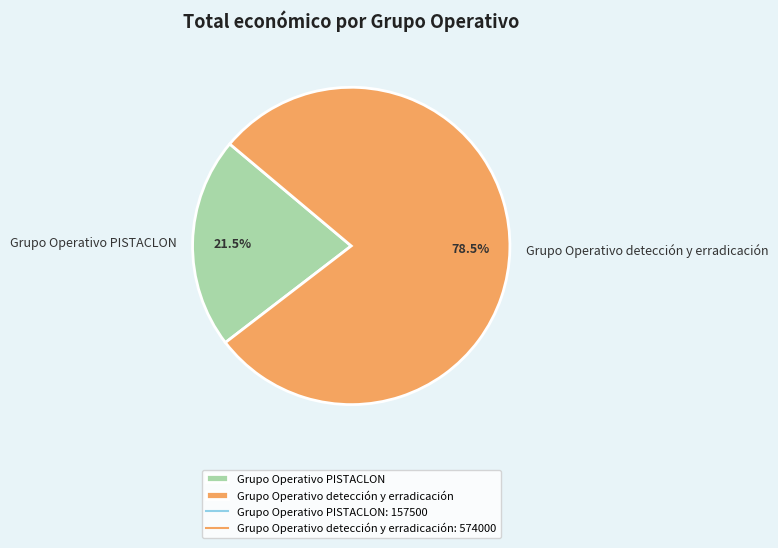

Is it true that Grupo Operativo PISTACLON is 27% of the pie?

False